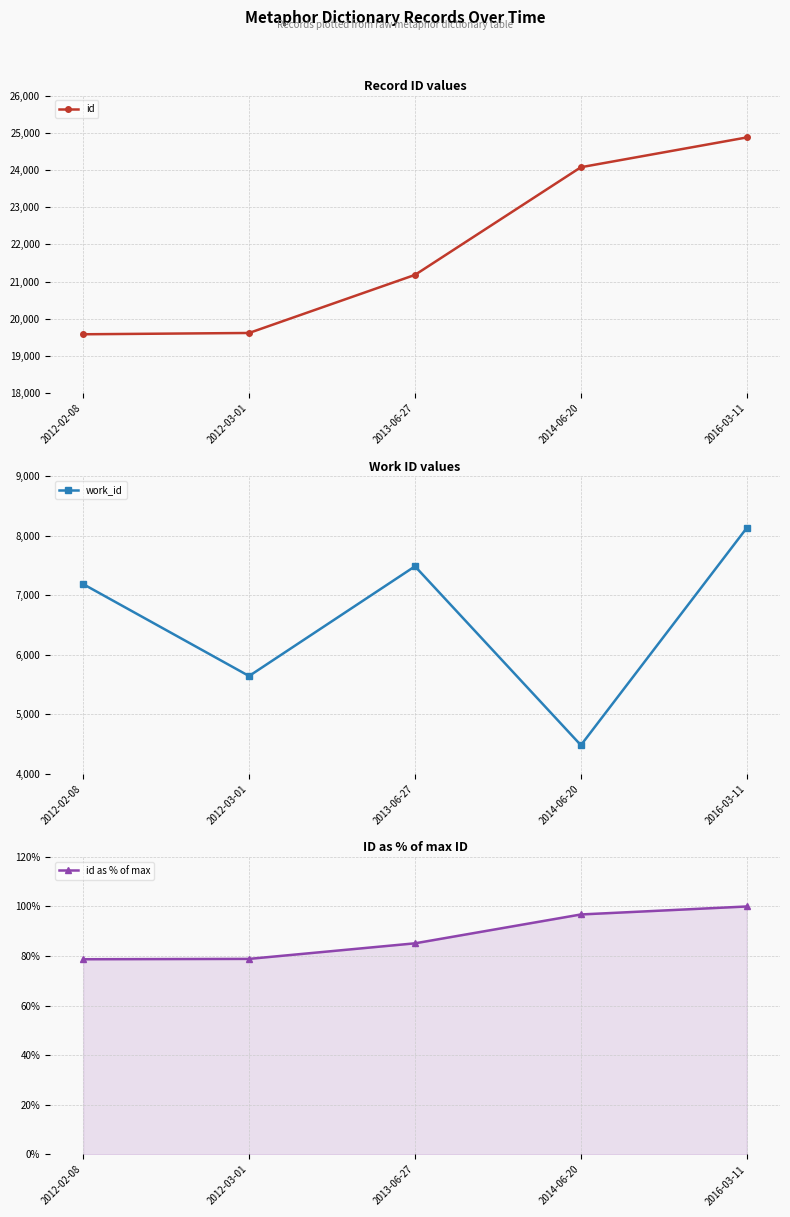

True or false: id as % of max has more than 2 interior local peaks.

False